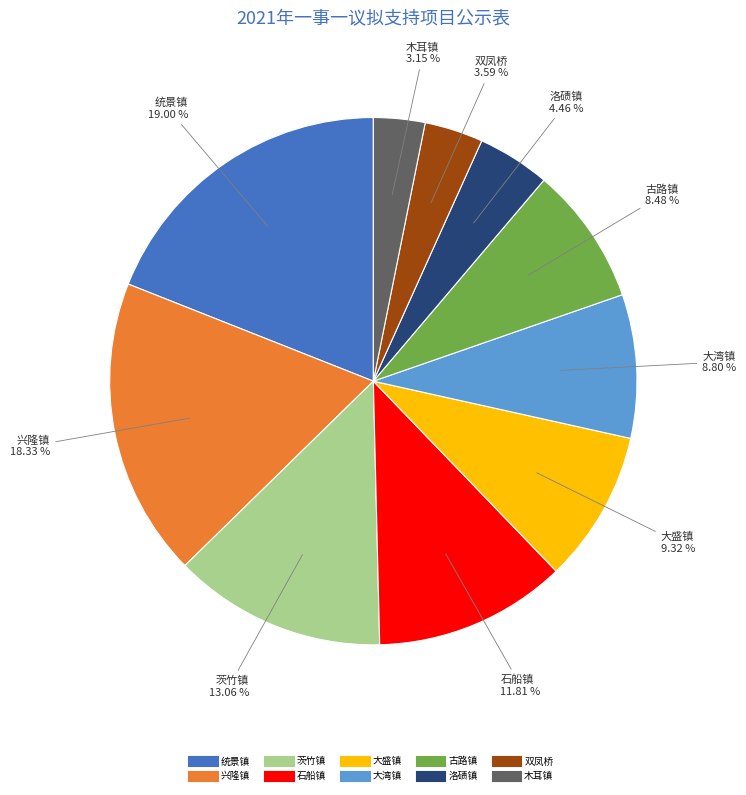

What is the largest slice in the pie chart?

统景镇